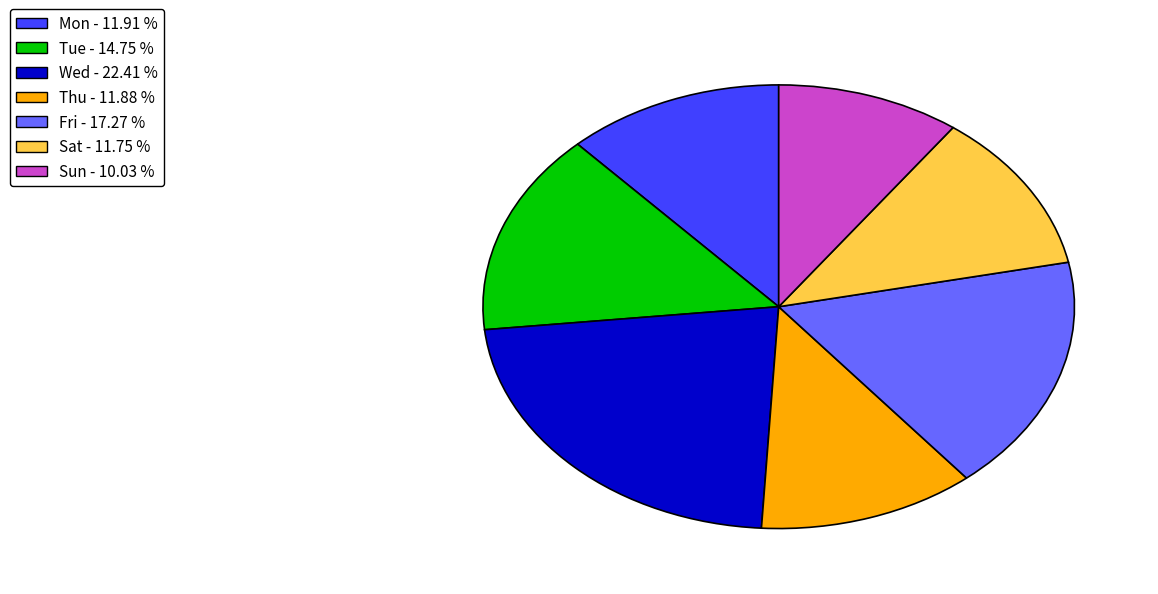

Which slice is the largest?

Wed